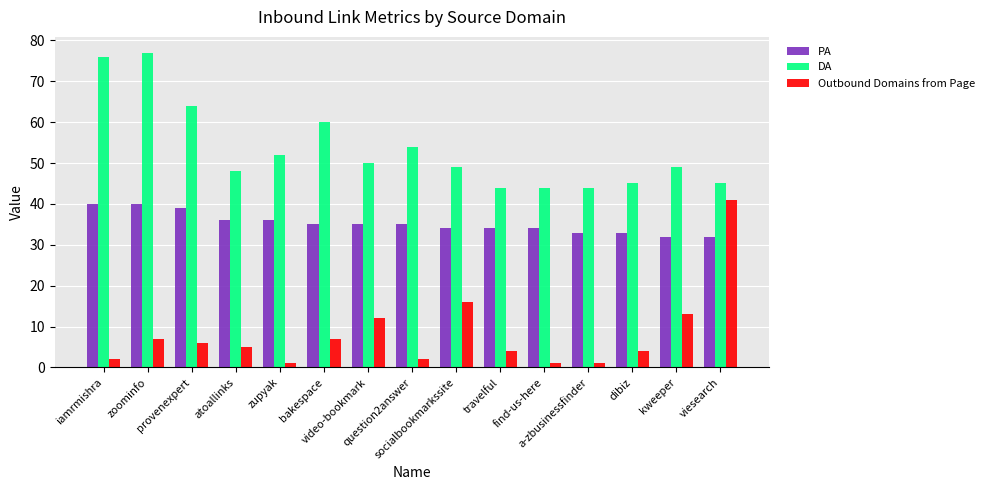

Is it true that Outbound Domains from Page equals 5 at atoallinks?

True